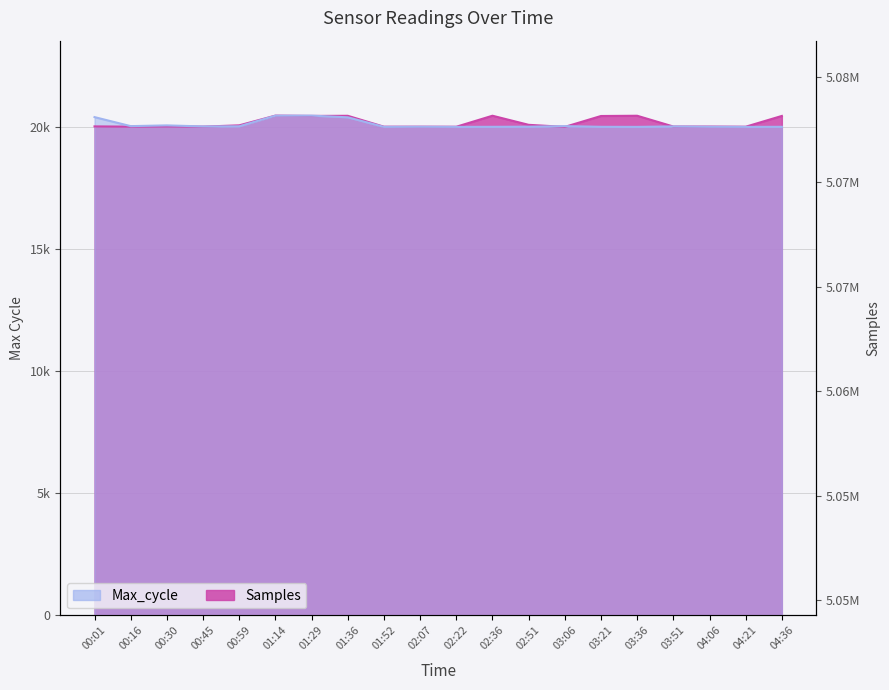

The Max_cycle series shows 34335.4 at 04:06. True or false?

False